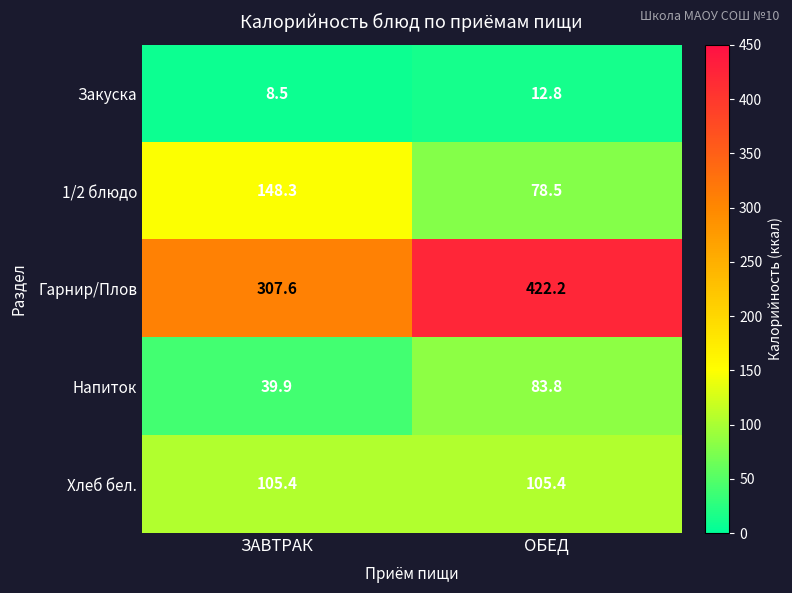

How many categories are shown in the chart?

2